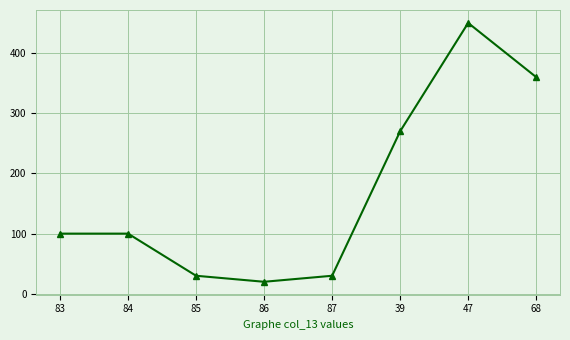

Which label corresponds to the smallest value in the chart?

86